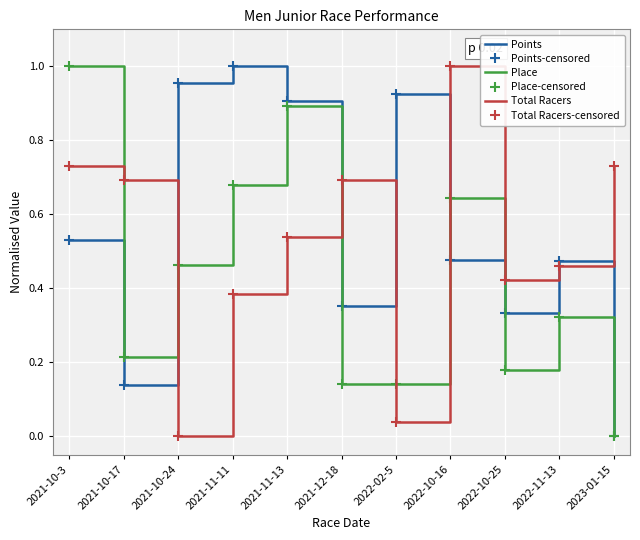

What is the difference between the highest and lowest values at 2023-01-15?

0.7